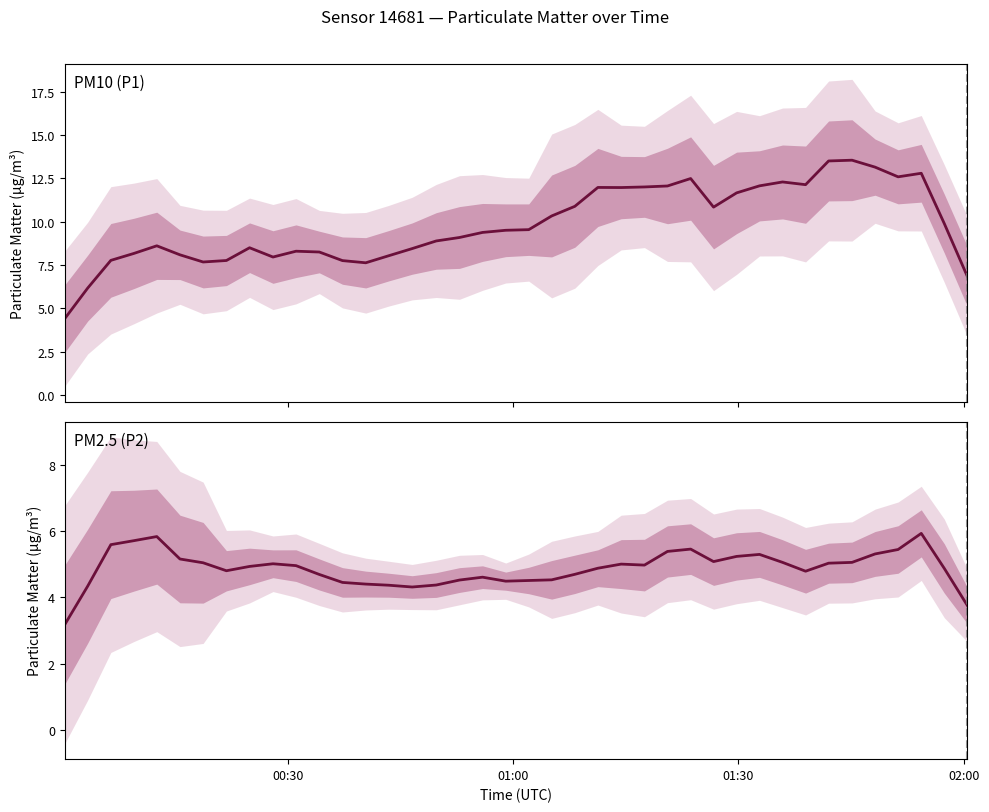

In PM2.5 (P2), how many points are lower than both neighbors (excluding endpoints)?

6